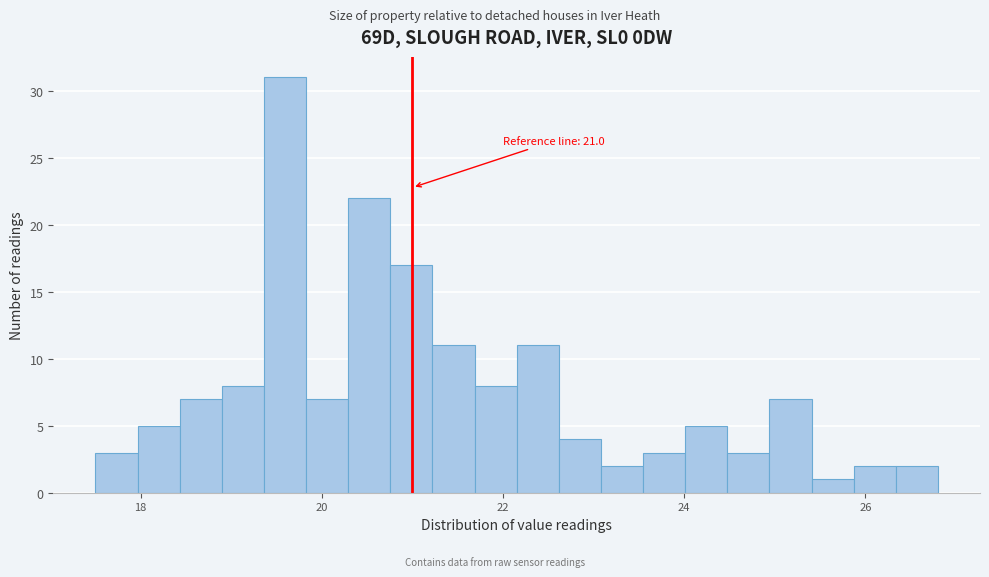

Around what value on the x-axis is the tallest bar? Give the approximate position of its centre, as read against the axis.

19.6